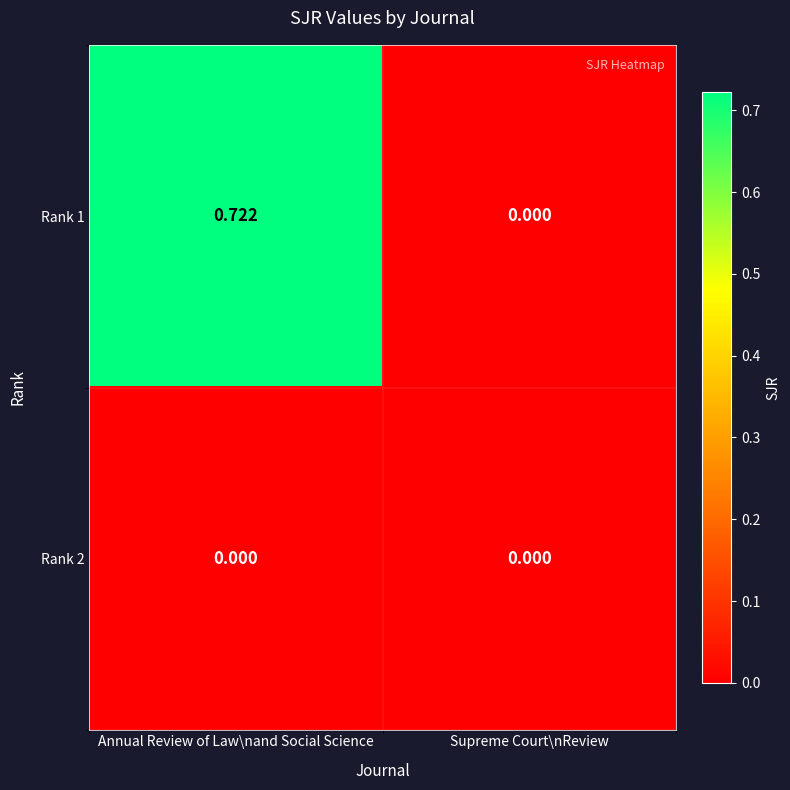

Which category has the highest value across all series?

Annual Review of Law\nand Social Science